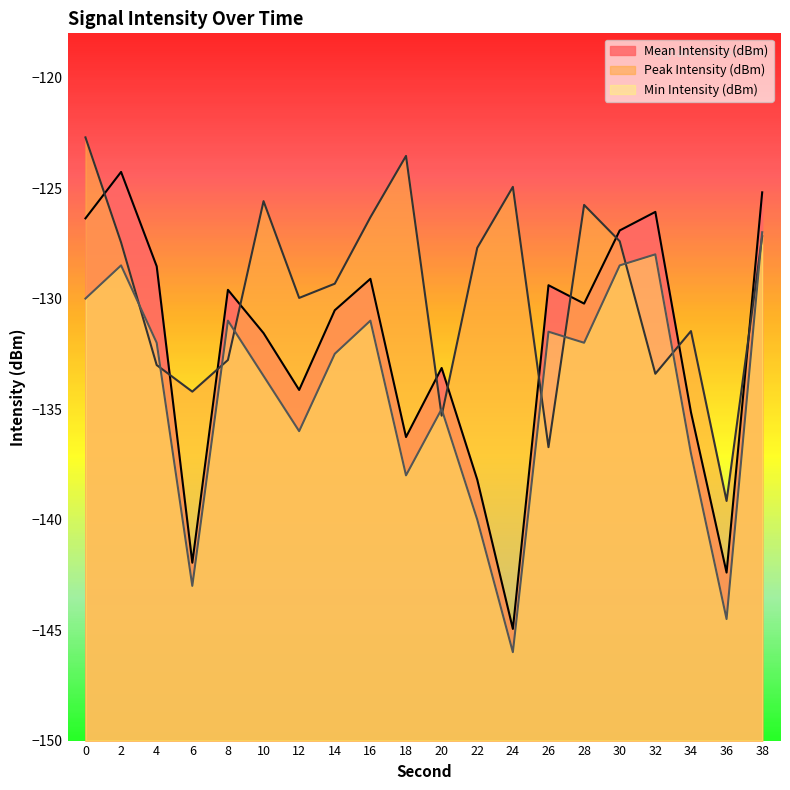

How many categories are shown in the chart?

20